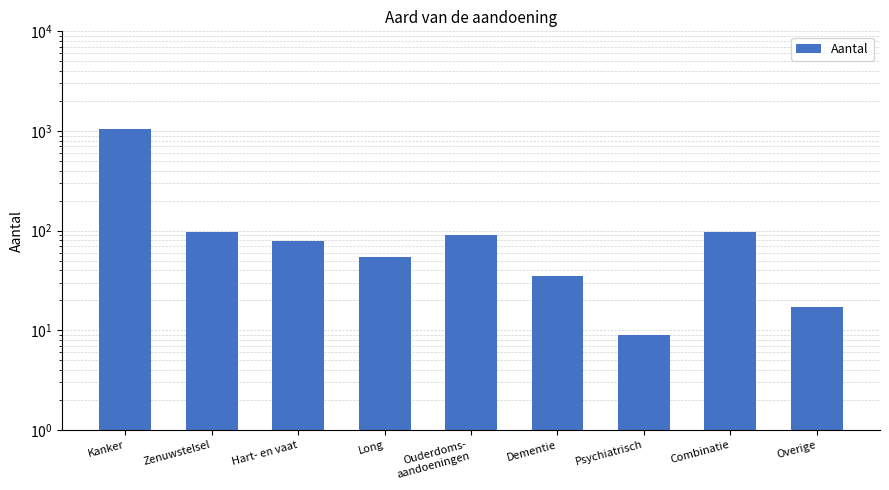

What is the sum of the values at Combinatie and Kanker?

1146